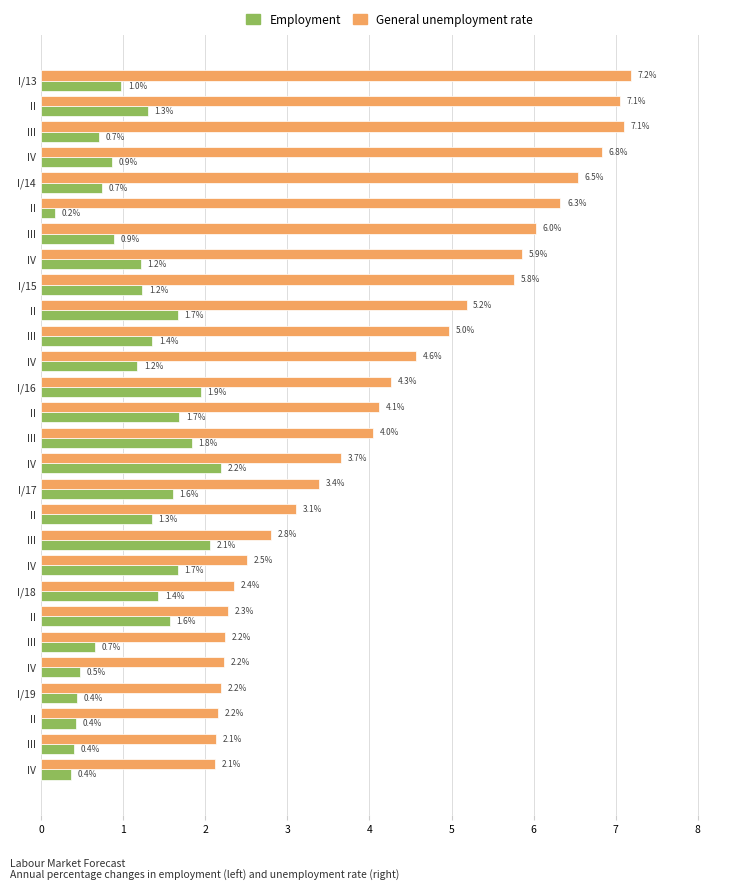

How many categories are shown in the chart?

28